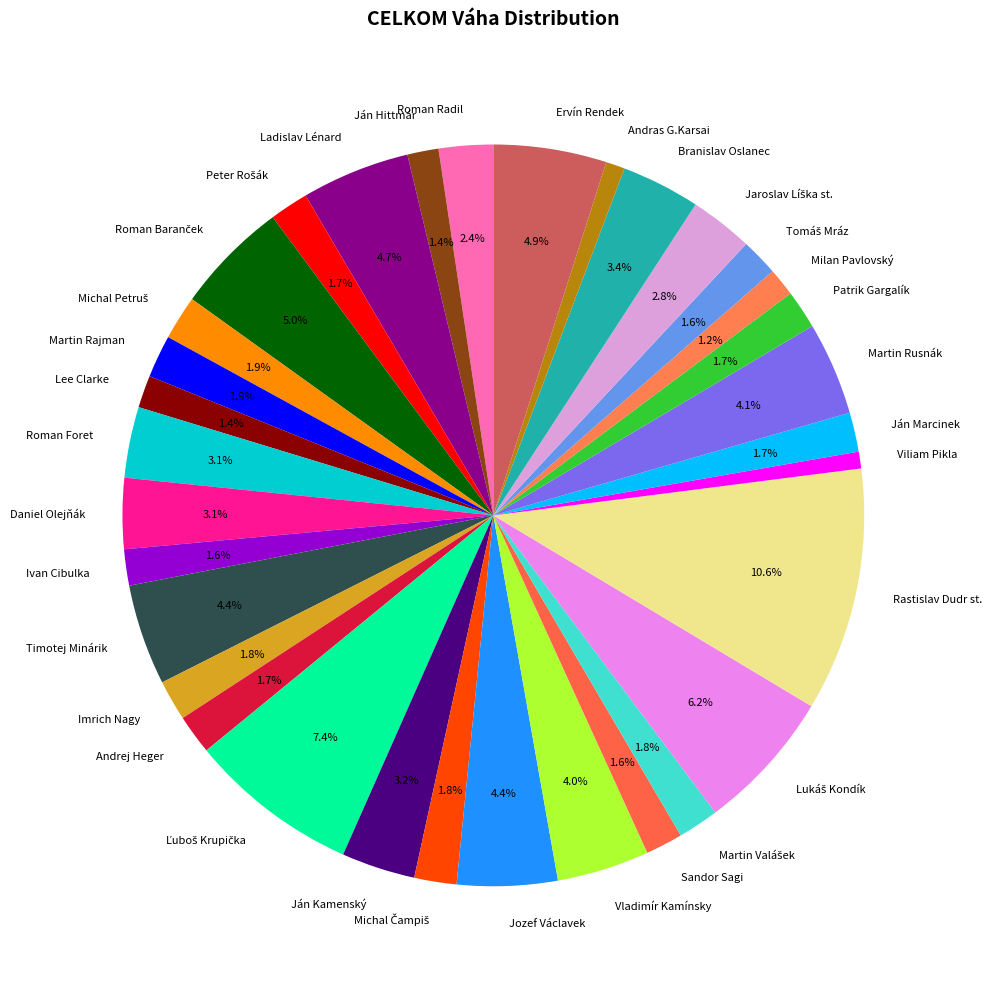

Does any single category account for the majority?

No